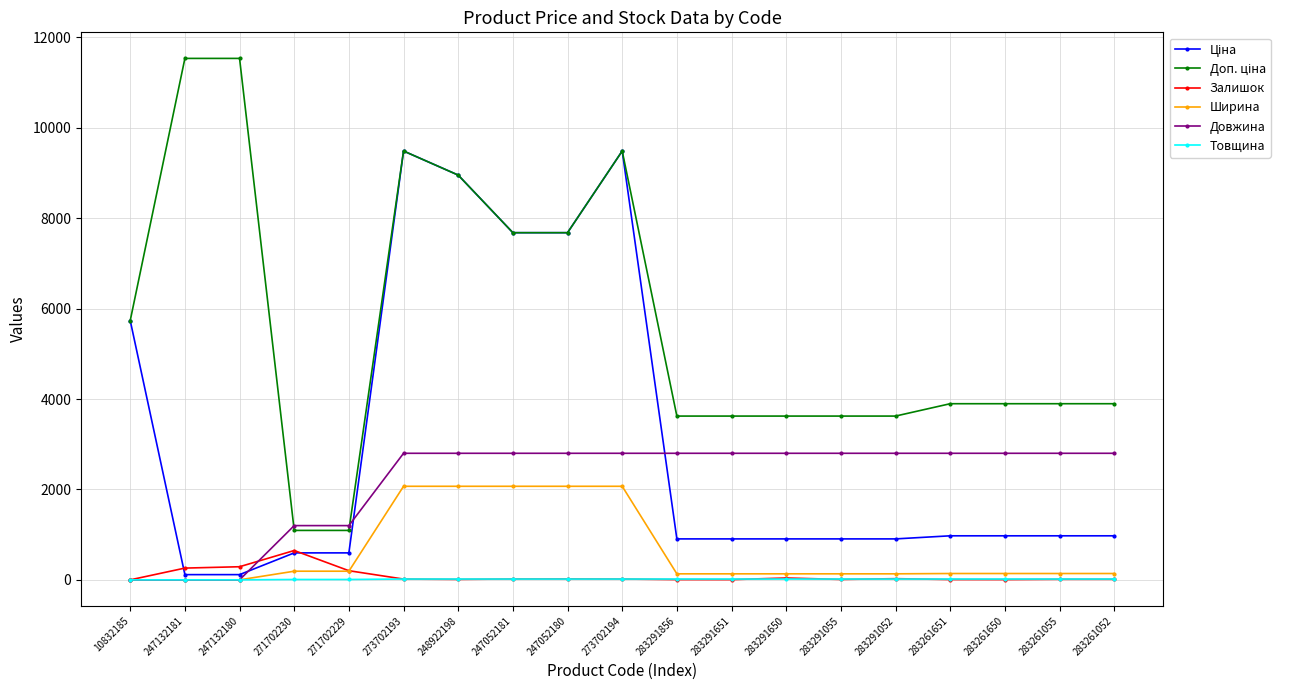

True or false: Довжина has a value of 1255.1 at 283261650.

False